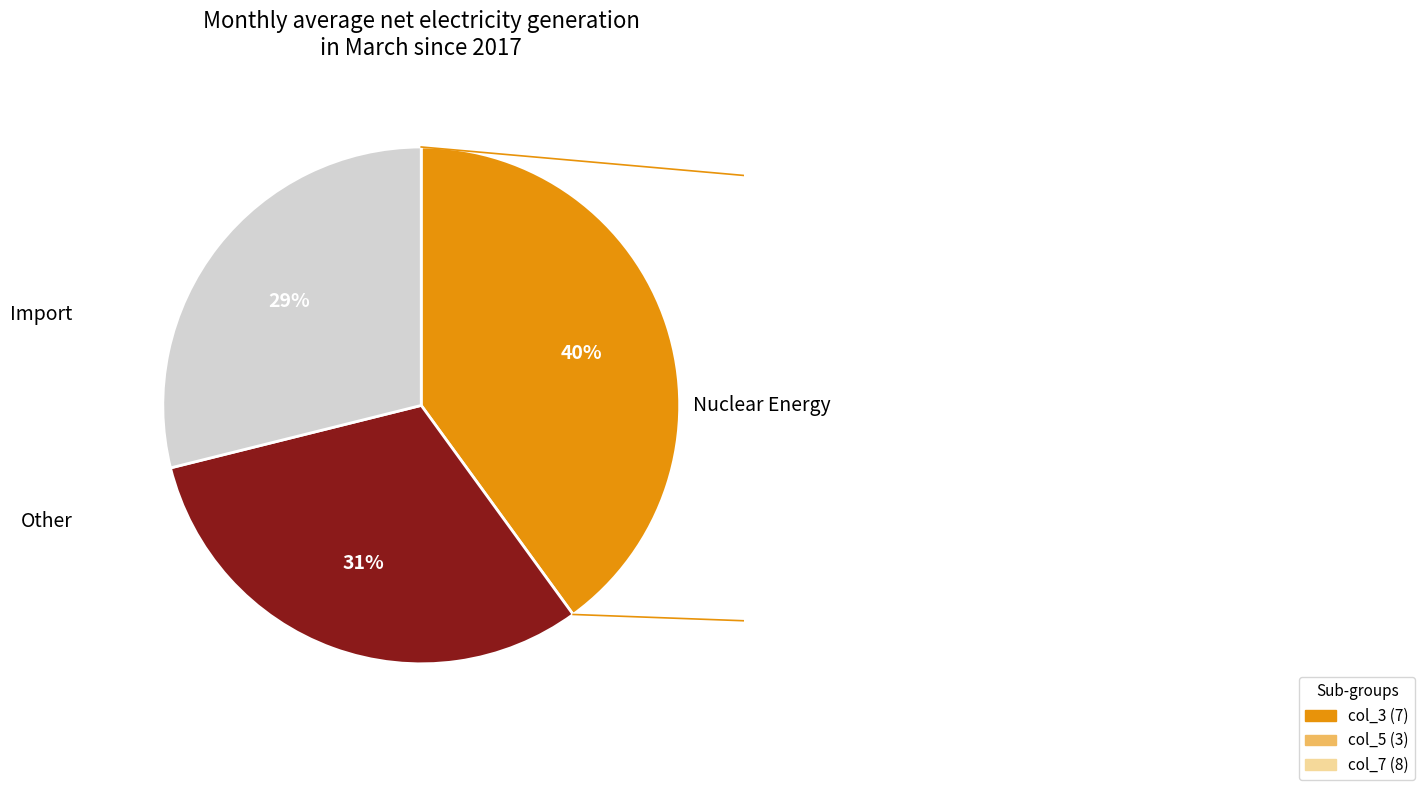

Is there a majority slice in this chart?

No